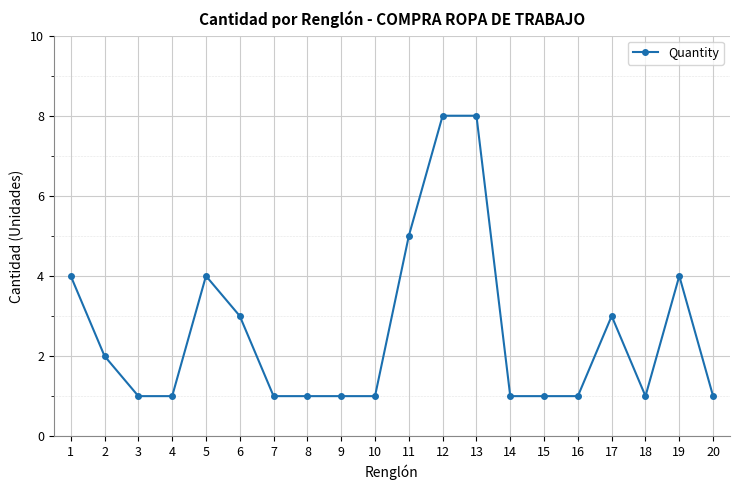

What is the approximate value at 5?

4